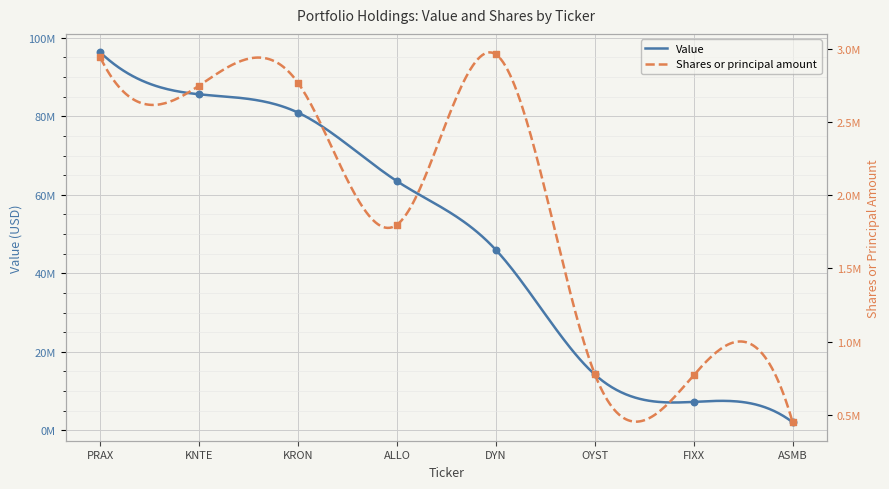

What are all the series names shown in the legend?

Value, Shares or principal amount